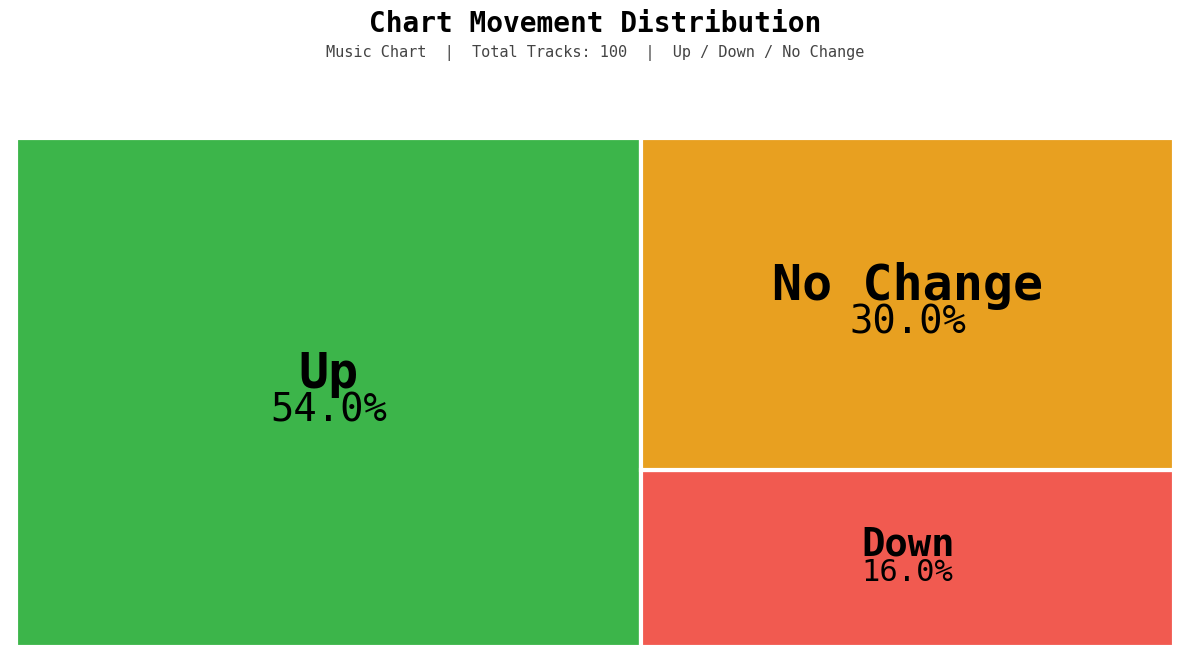

How many segments does this pie chart have?

3